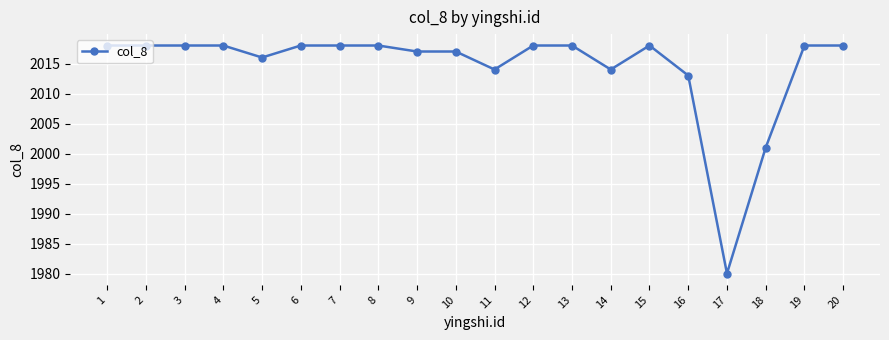

At which category does the chart reach its minimum across all series?

17